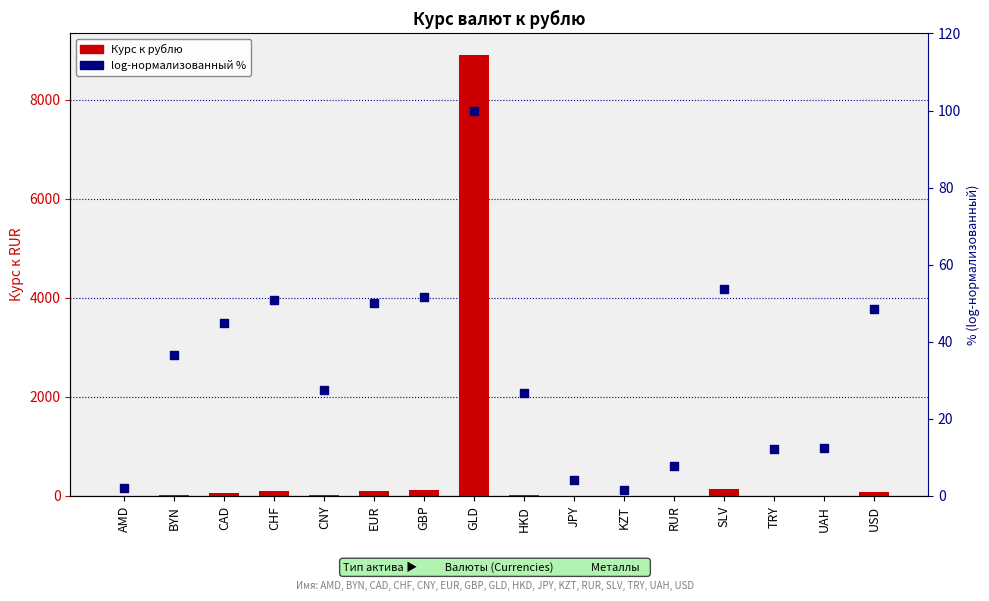

Which series has the widest spread of Y values?

Курс к рублю